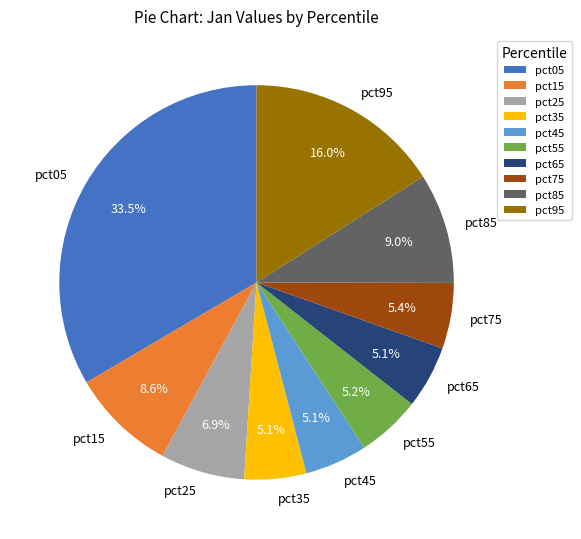

True or false: pct45 accounts for 5% of the total.

True